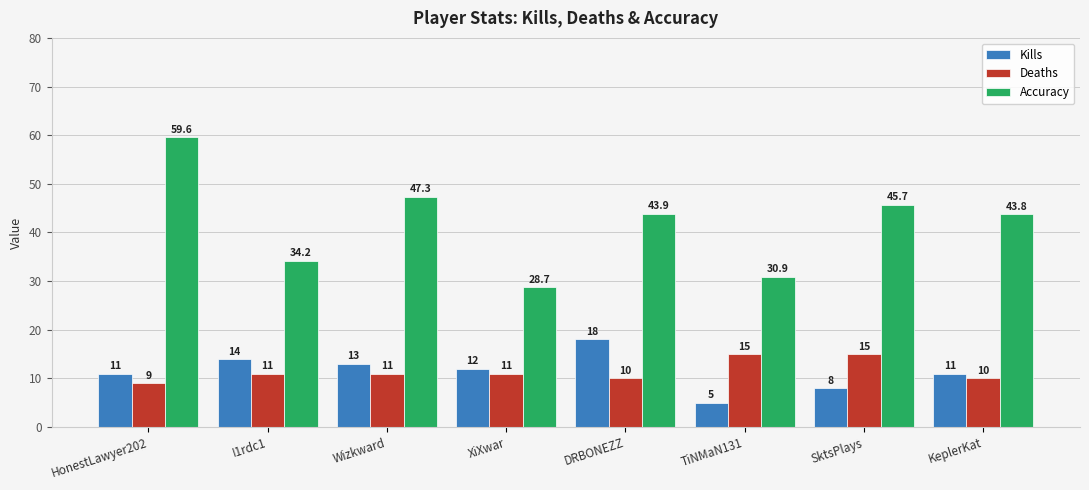

What are all the series names shown in the legend?

Kills, Deaths, Accuracy